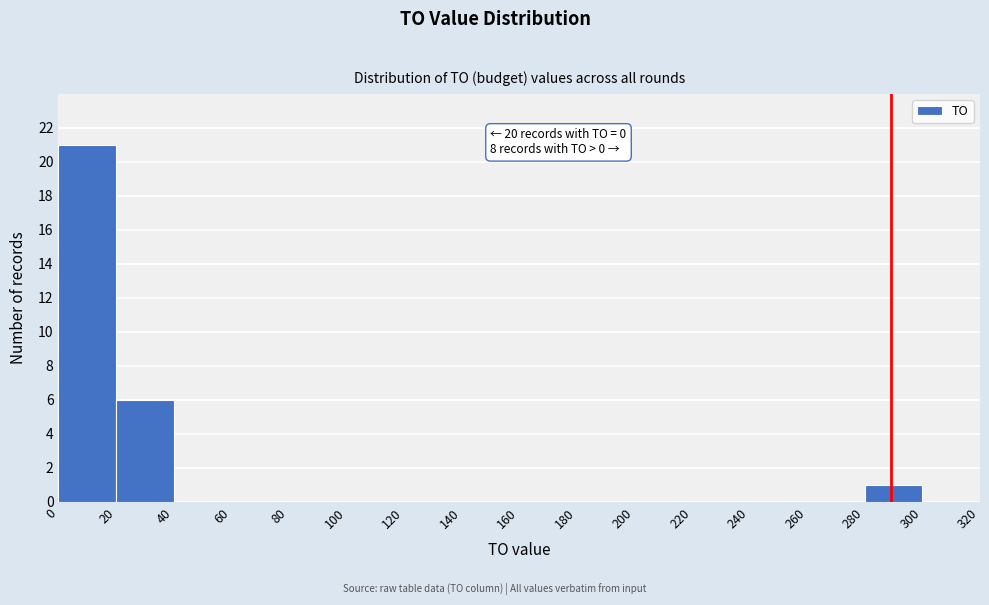

Over which range of the x-axis is the bar tallest?

0 to 20